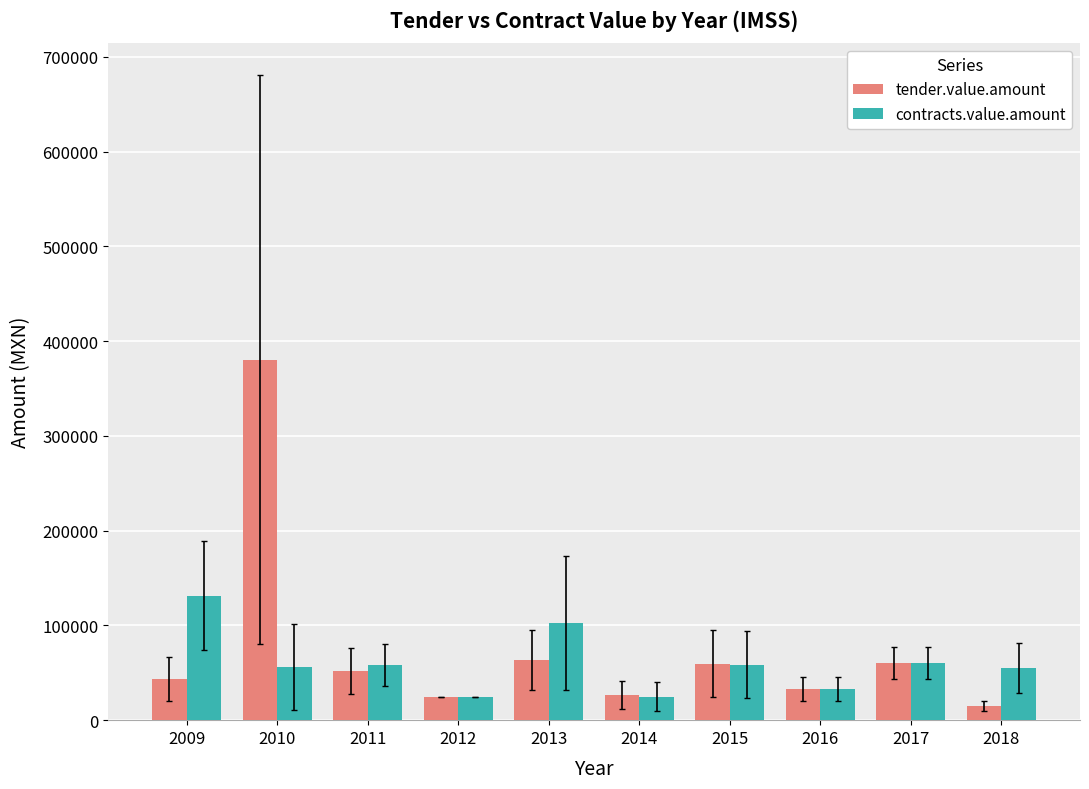

What are all the series names shown in the legend?

tender.value.amount, contracts.value.amount